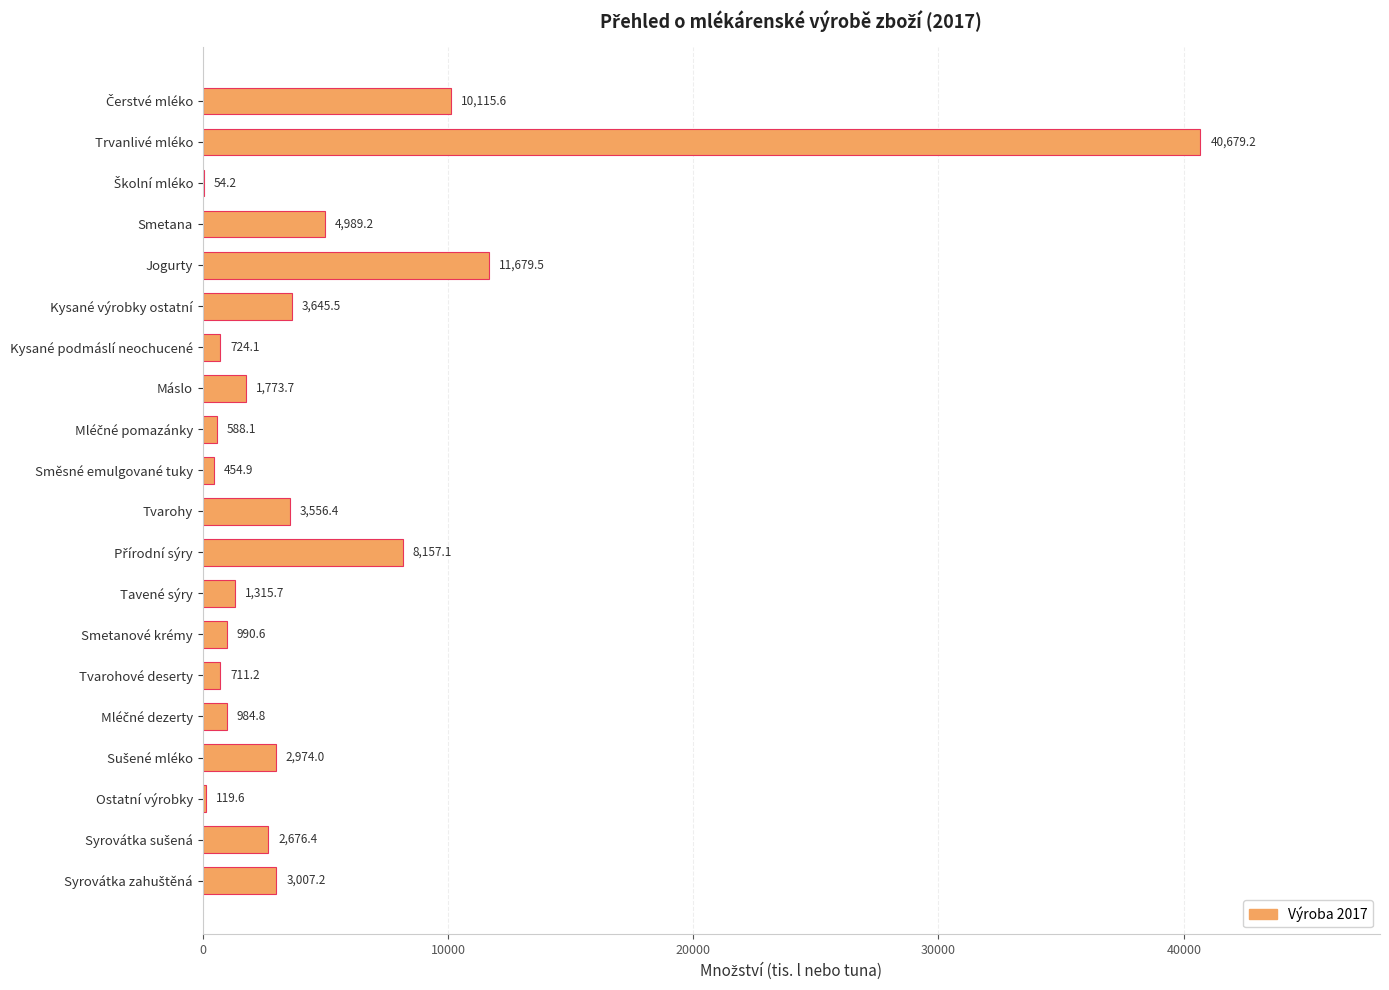

How many series are shown in this chart?

1